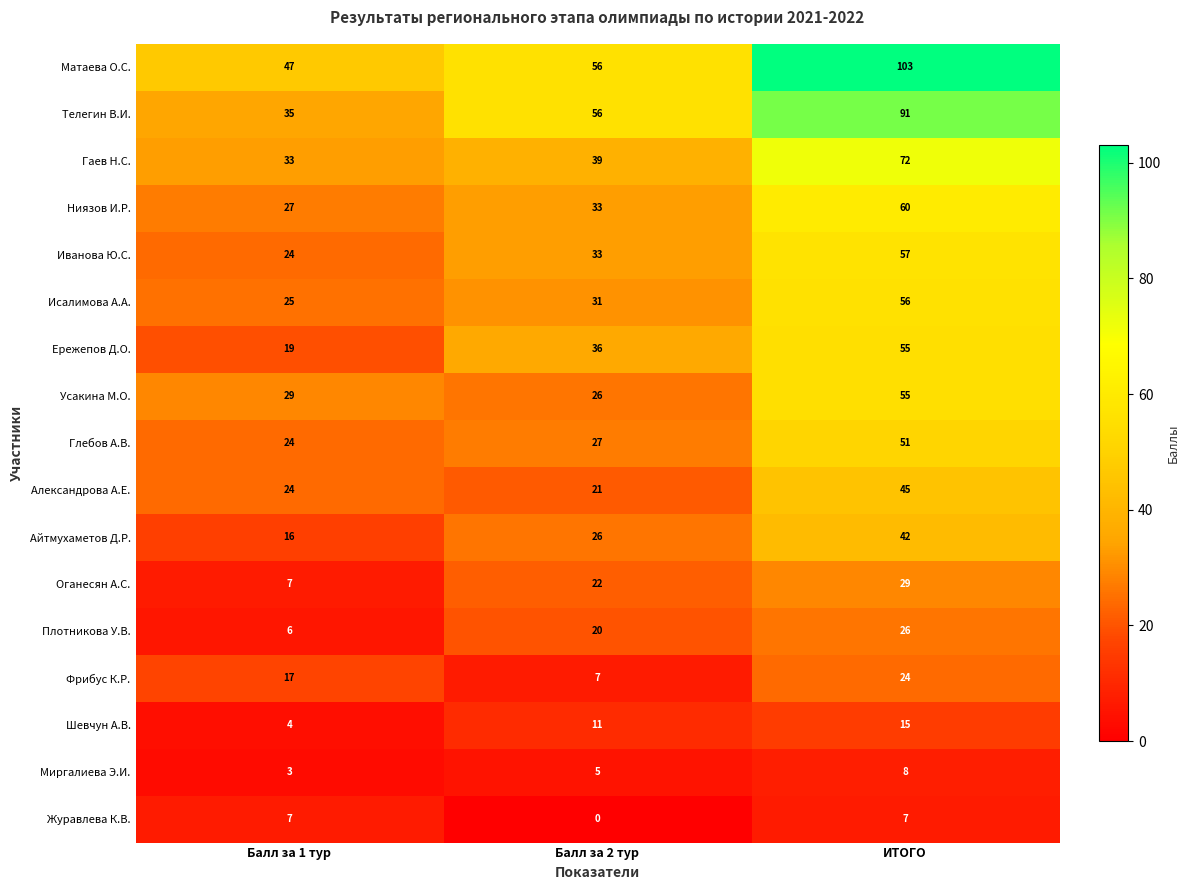

What is the difference between the highest and lowest values at Балл за 1 тур?

44